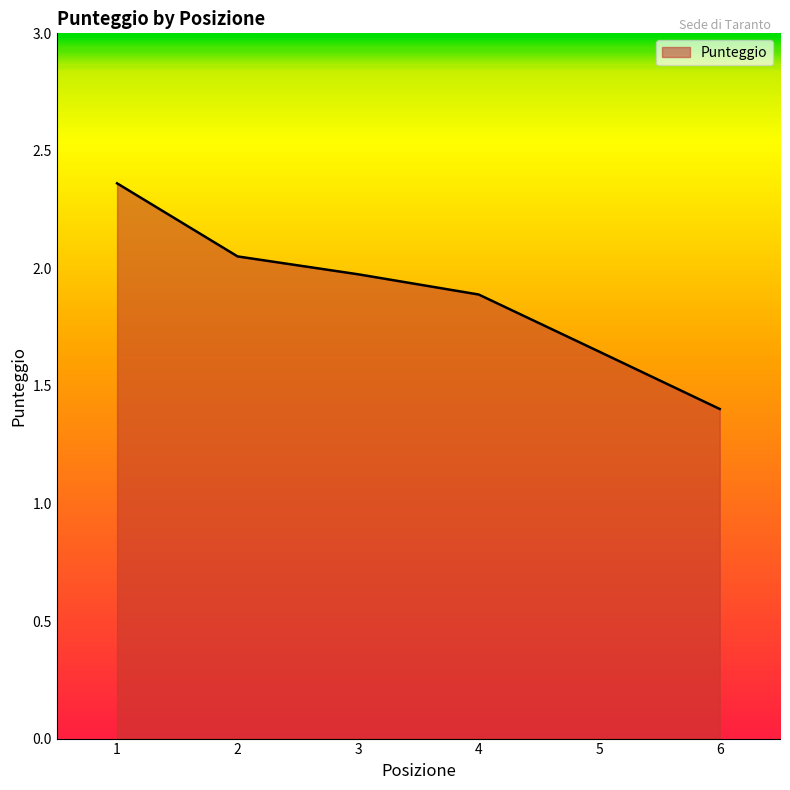

True or false: the data has more than 1 interior local peaks.

False